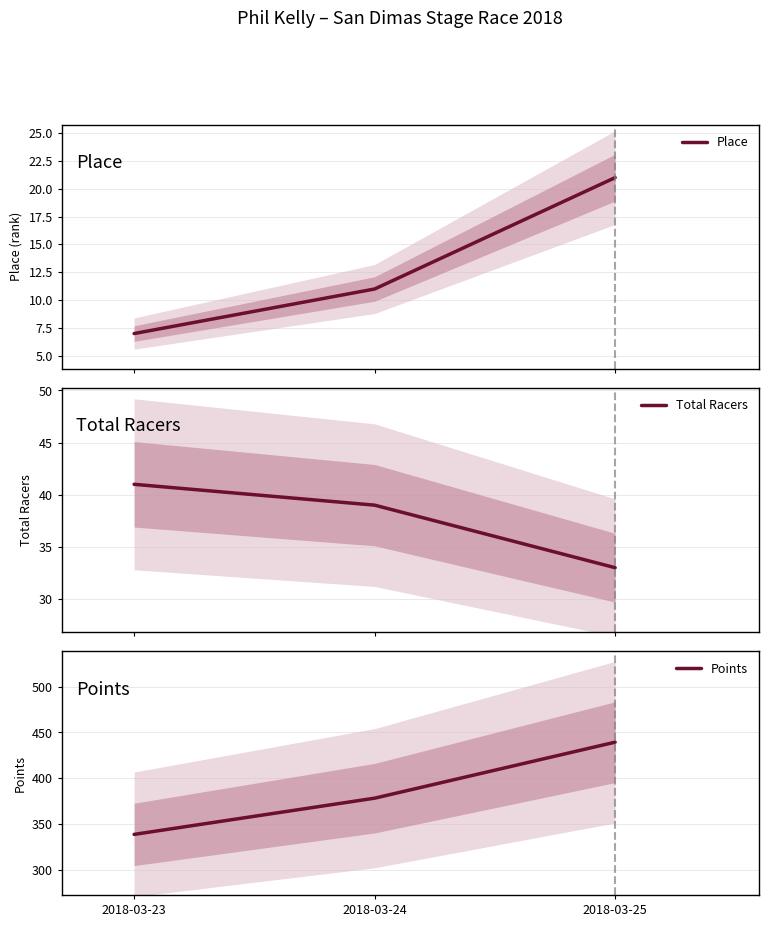

True or false: Place has a value of 4.6 at 2018-03-24.

False